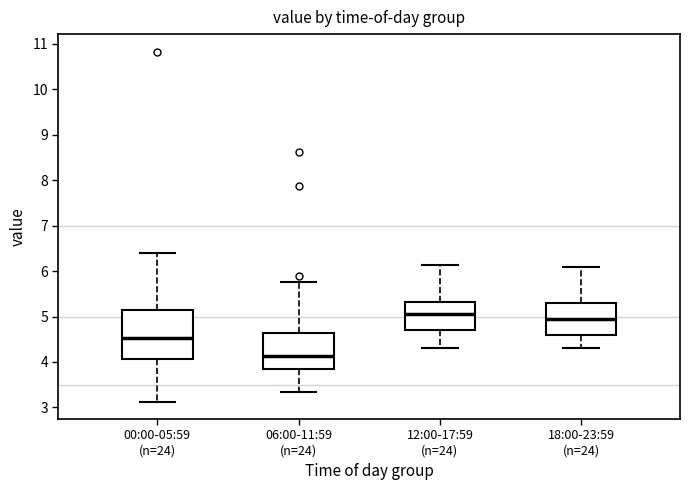

Reading left to right, transcribe this box plot: for each box, give where its median line is, the range the box spans, and where its two whiskers end, as read against the y-axis. The values are not printed on the chart, so give them approximately, as read against the axis.

00:00-05:59 (n=24): median 4.5, box 4.1 to 5.1, whiskers 3.1 to 6.4
06:00-11:59 (n=24): median 4.1, box 3.8 to 4.6, whiskers 3.3 to 5.8
12:00-17:59 (n=24): median 5.1, box 4.7 to 5.3, whiskers 4.3 to 6.1
18:00-23:59 (n=24): median 5.0, box 4.6 to 5.3, whiskers 4.3 to 6.1